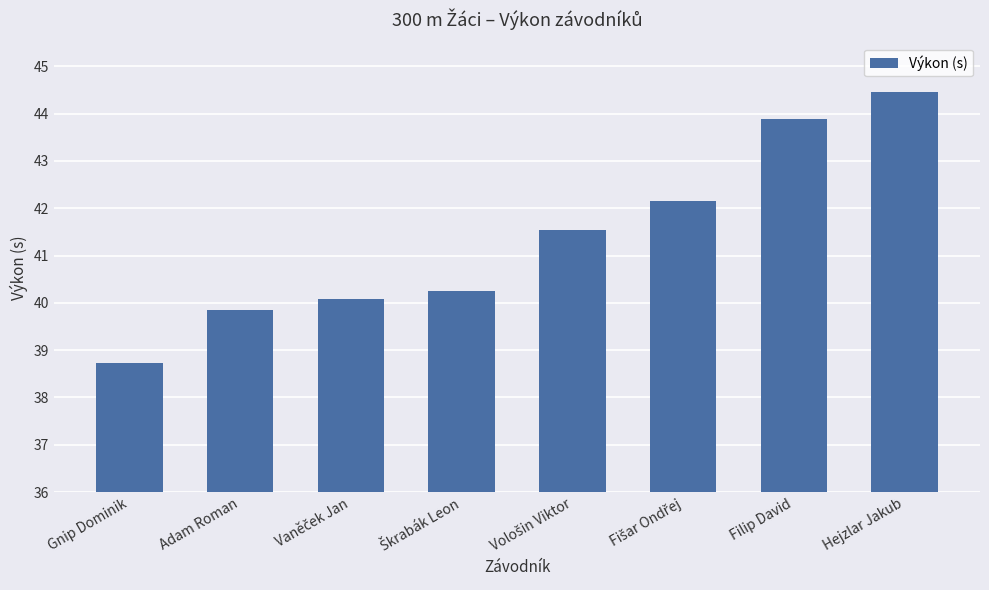

What is the change in value from Gnip Dominik to Adam Roman?

+1.1